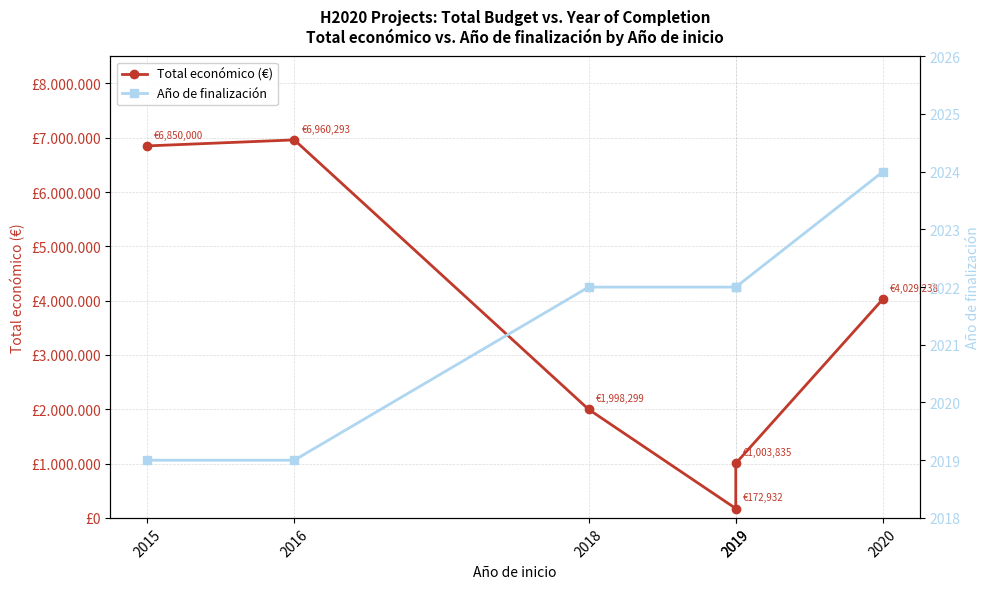

What is the difference between the maximum and minimum values in the Año de finalización series?

5